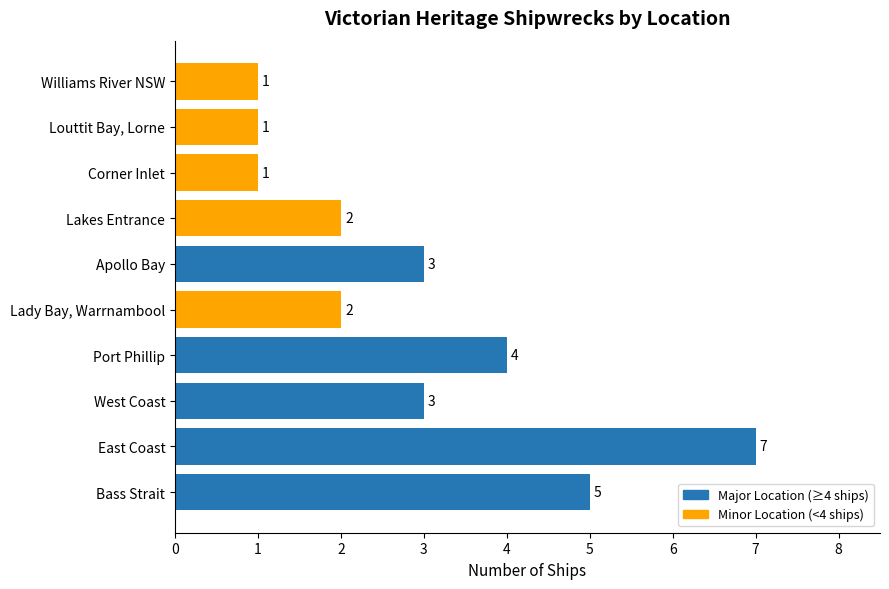

Reading bottom to top, extract all data points from this chart.

5	7	3	4	2	3	2	1	1	1